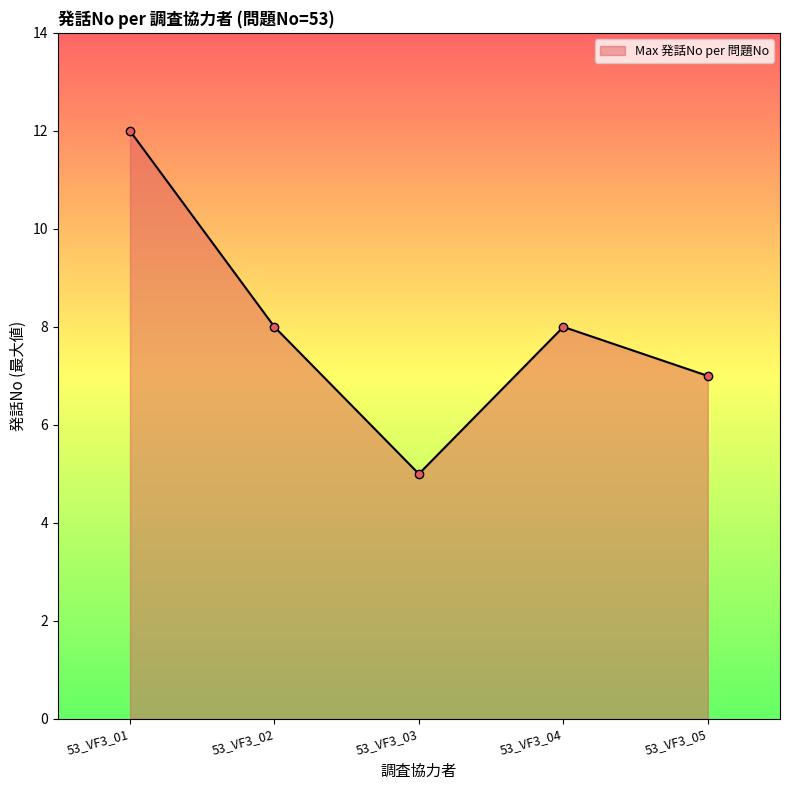

What value does the data have at 53_VF3_03?

5